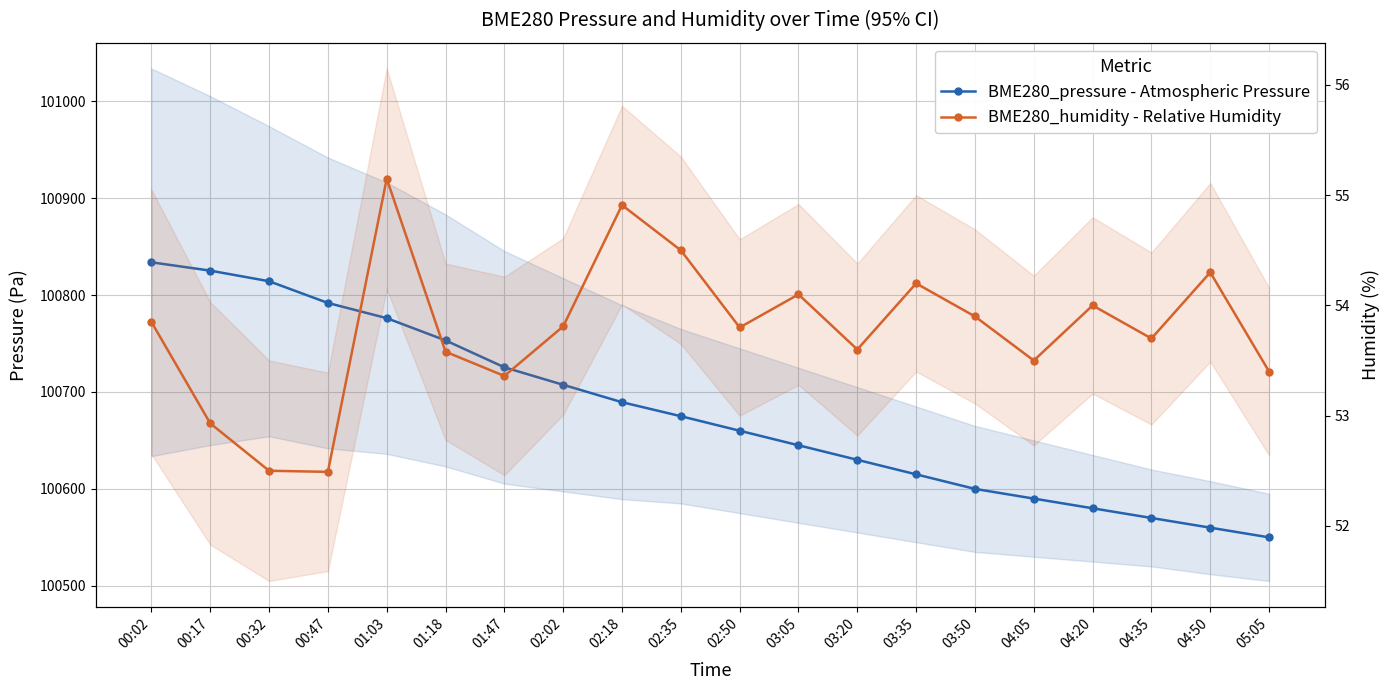

Which series has the widest spread of values?

BME280_pressure - Atmospheric Pressure